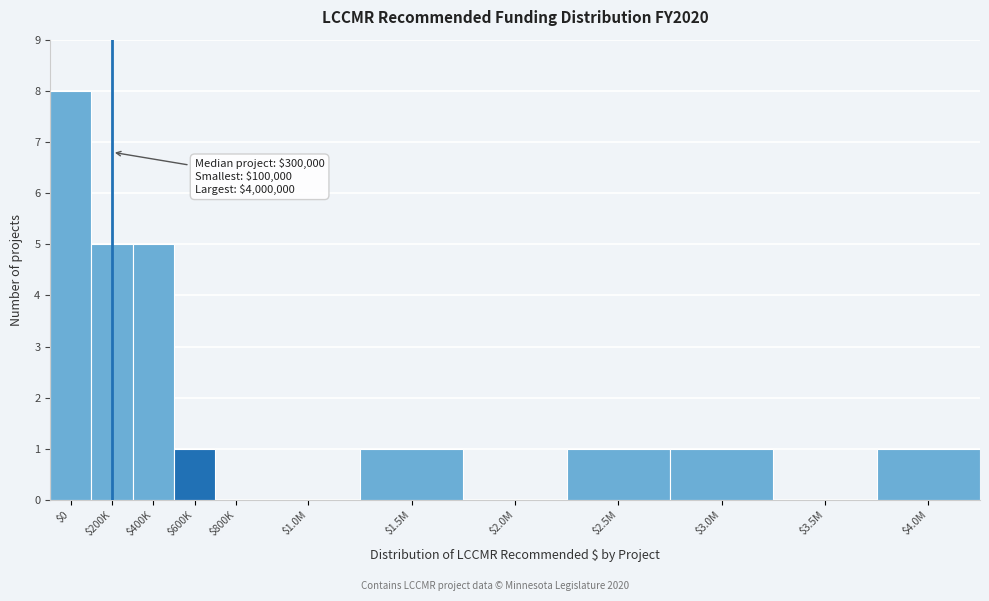

True or false: the data shows 2 at $200K.

False